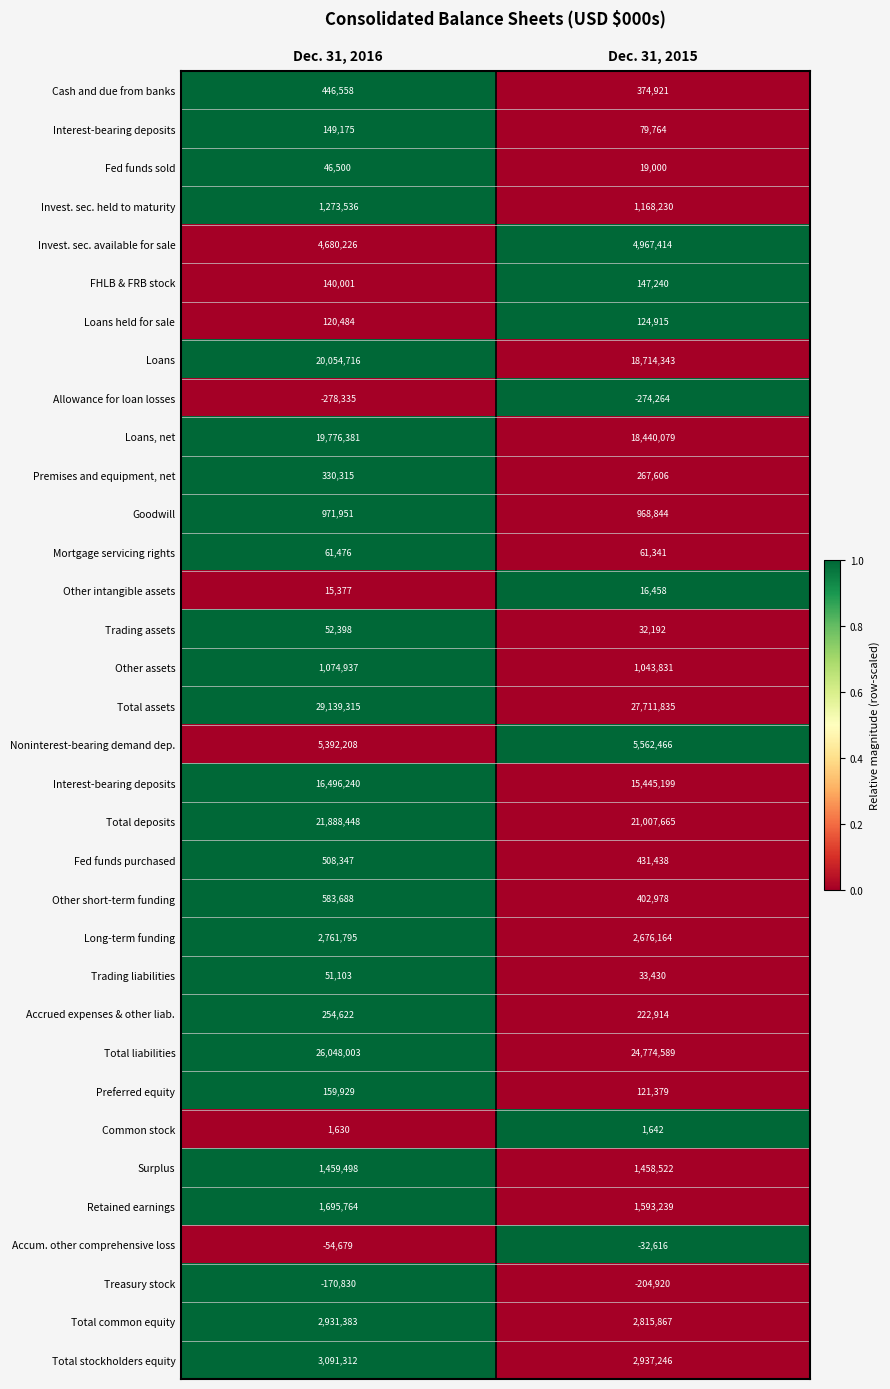

How many distinct data groups are displayed?

34